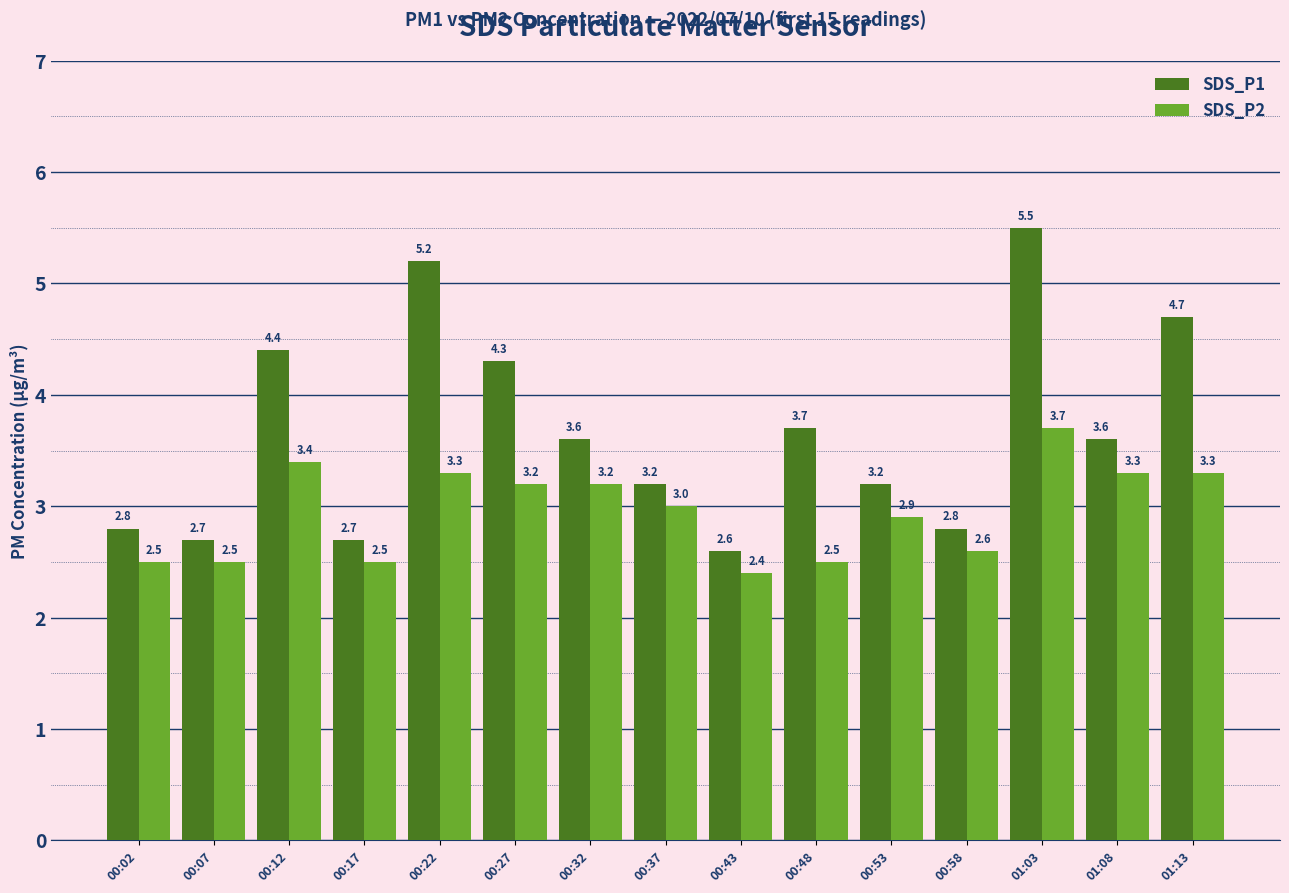

What is the minimum value shown in the chart?

2.4